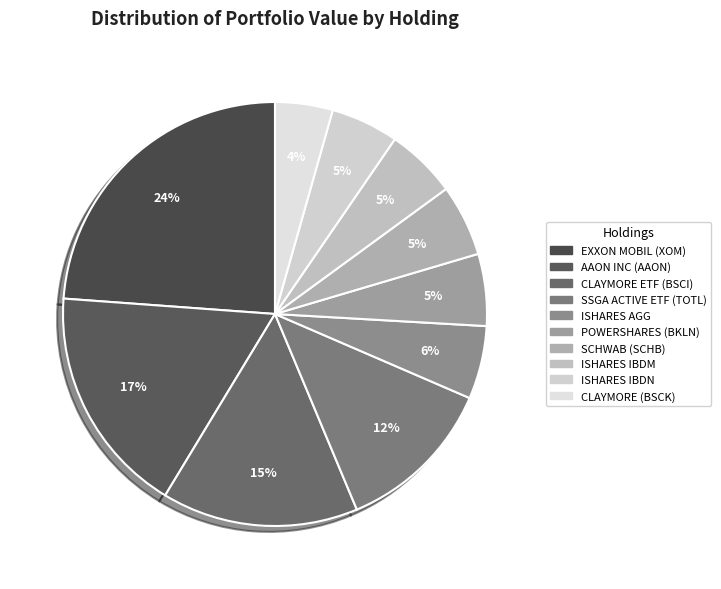

To the nearest percent, what is the average slice percentage?

10%